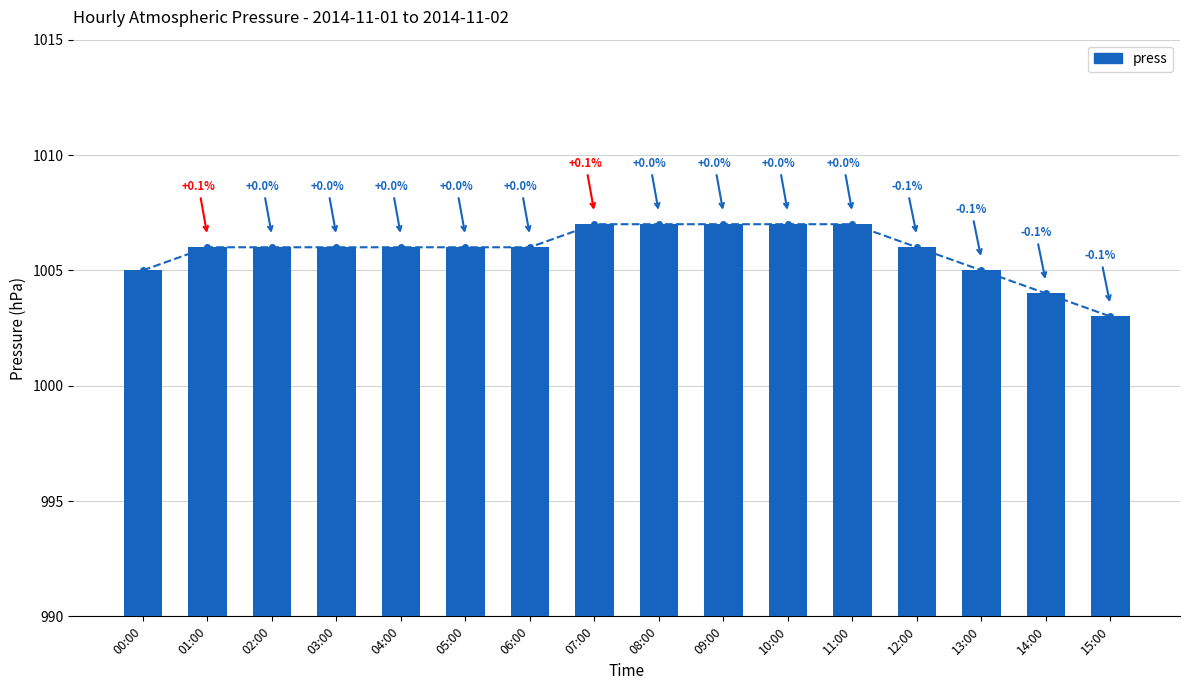

Are the bars horizontal?

No